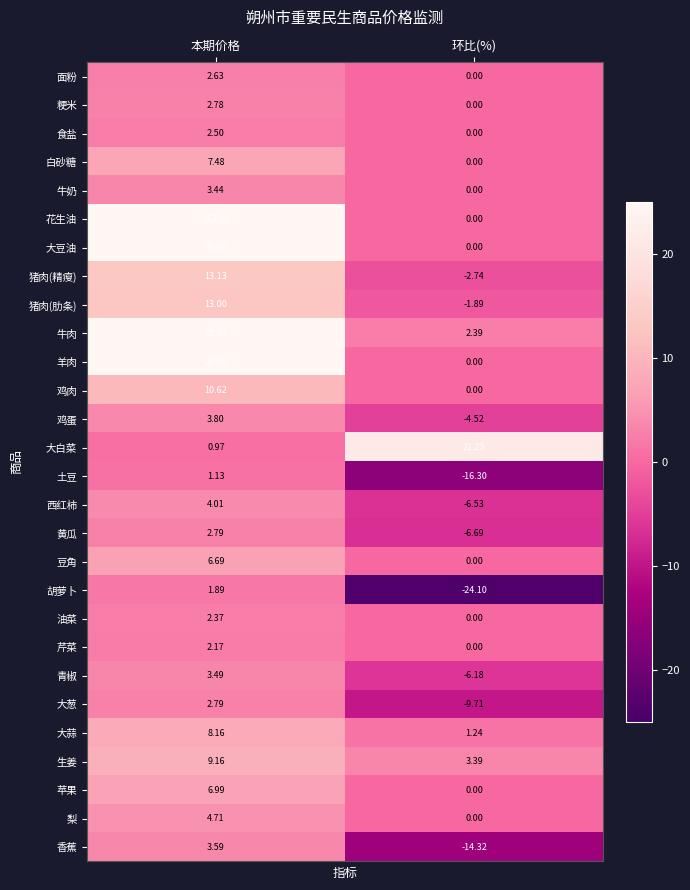

Where is 苹果 nearest to the value 3?

环比(%)